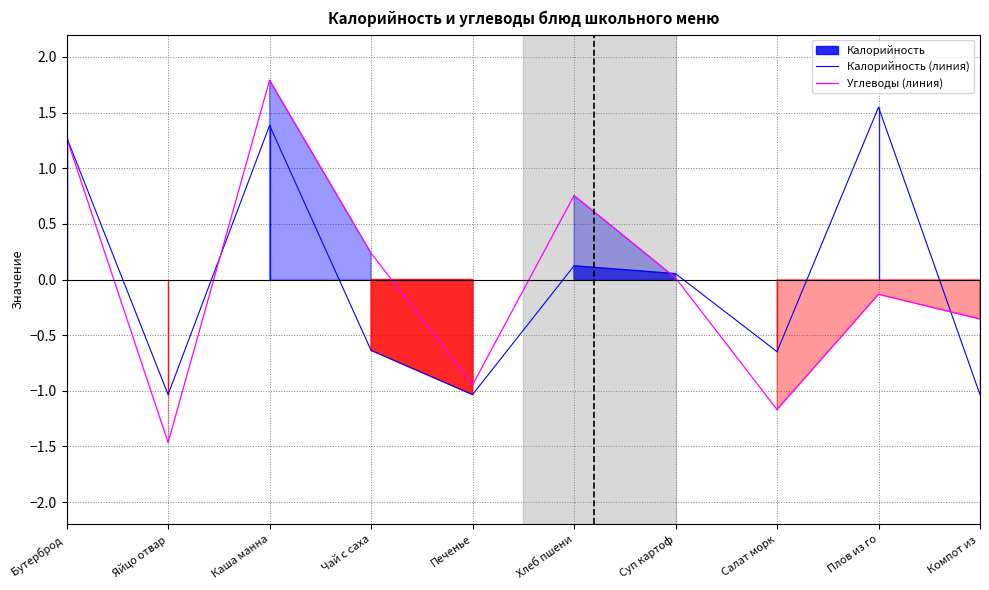

What position from the right is Компот из ?

1